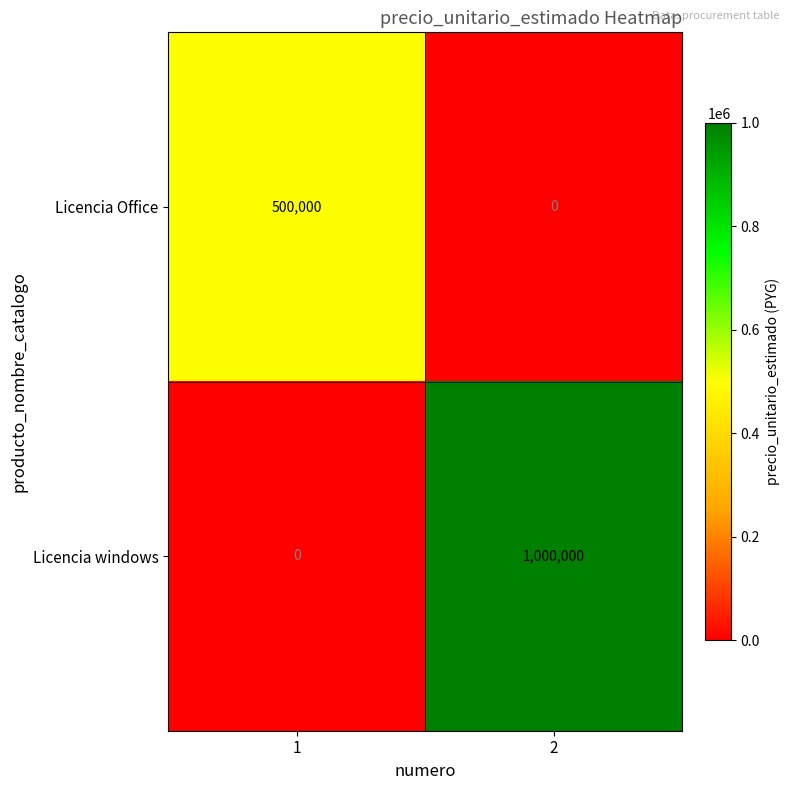

At 1, list the series in order from smallest to largest.

Licencia windows, Licencia Office